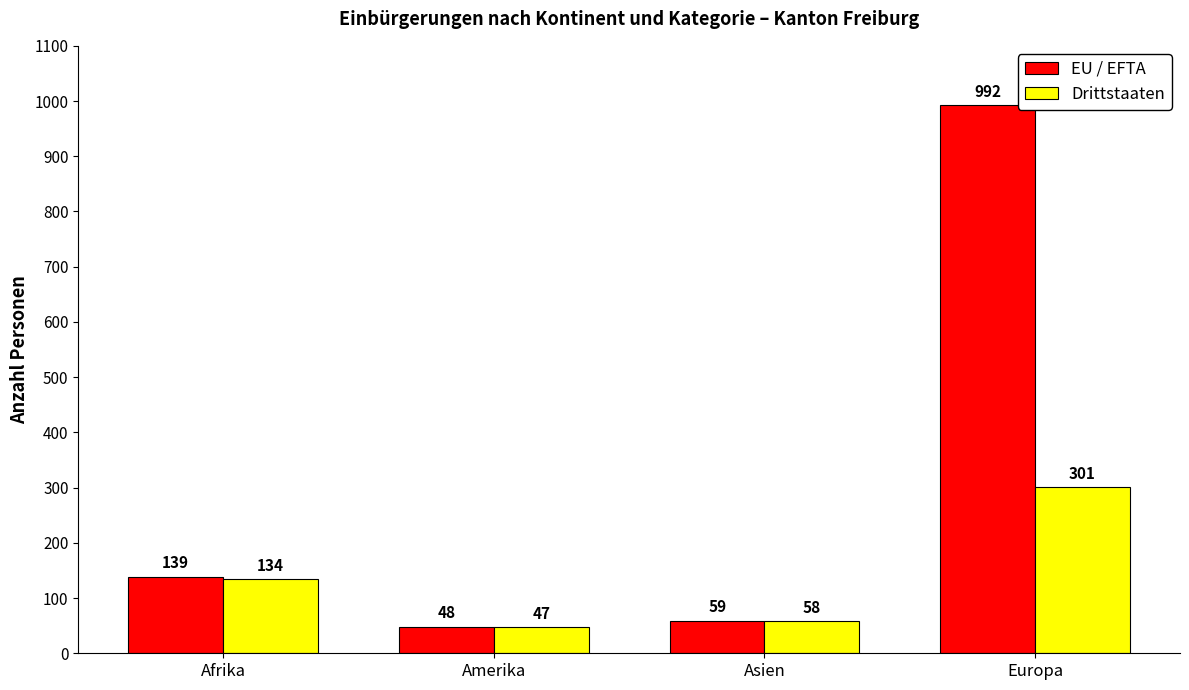

At which label is EU / EFTA closest to 520?

Afrika